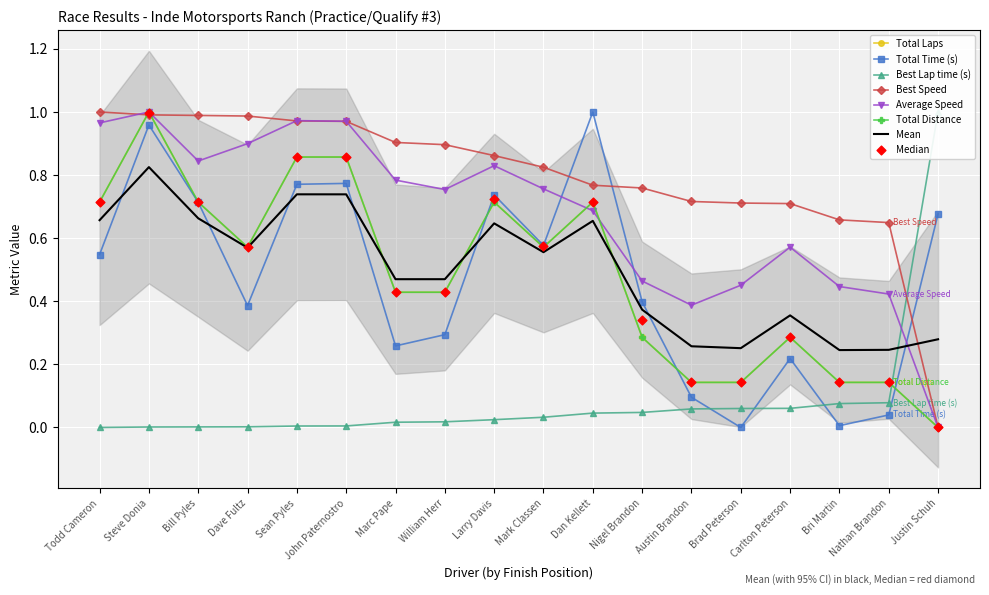

At which category is the sum across all series the highest?

Steve Donia